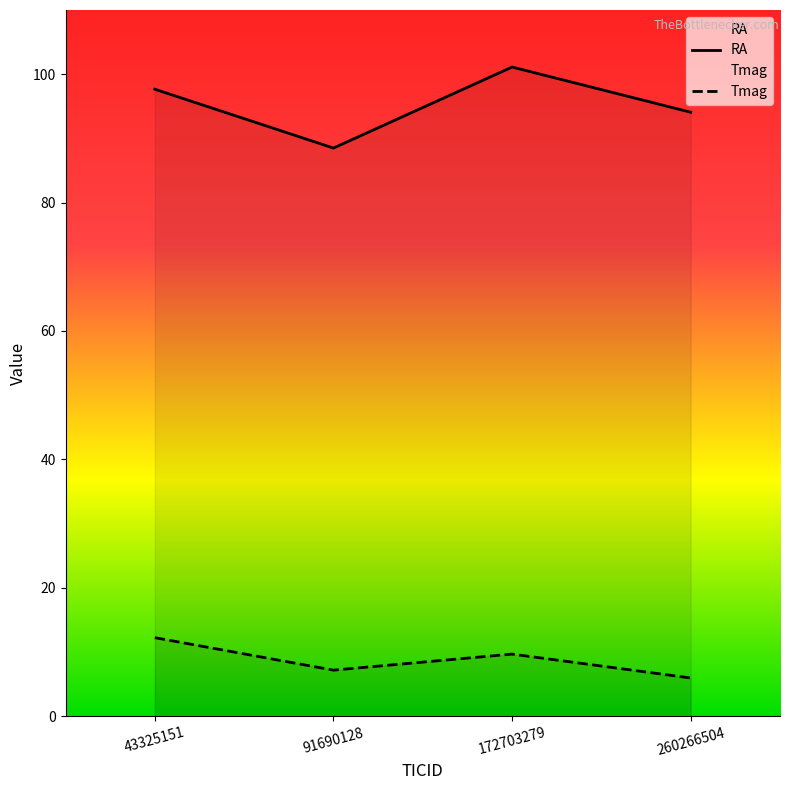

Which category has the lowest value in the Tmag series?

260266504